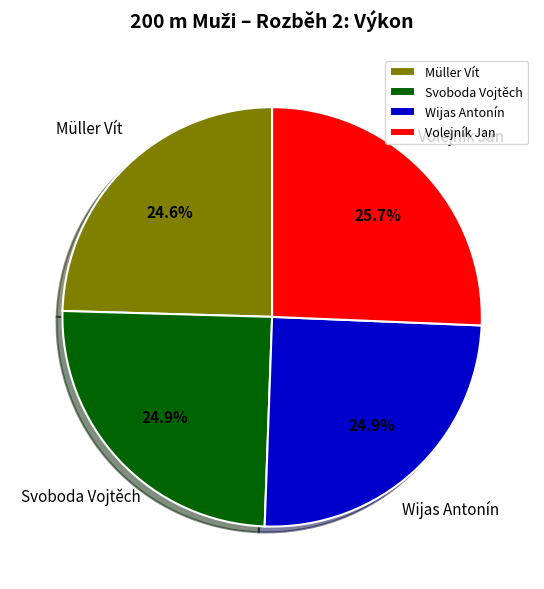

What percentage do Wijas Antonín and Svoboda Vojtěch together represent?

49.8%